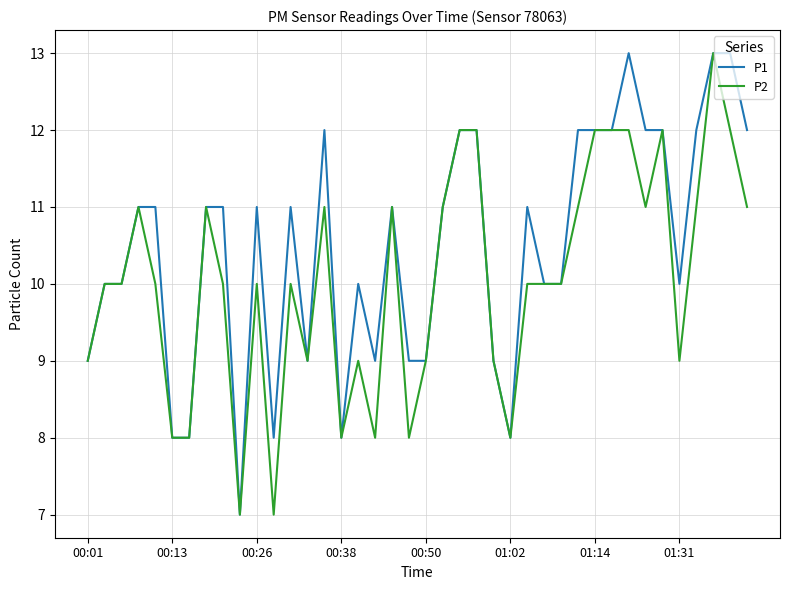

What is the maximum value shown in the chart?

13